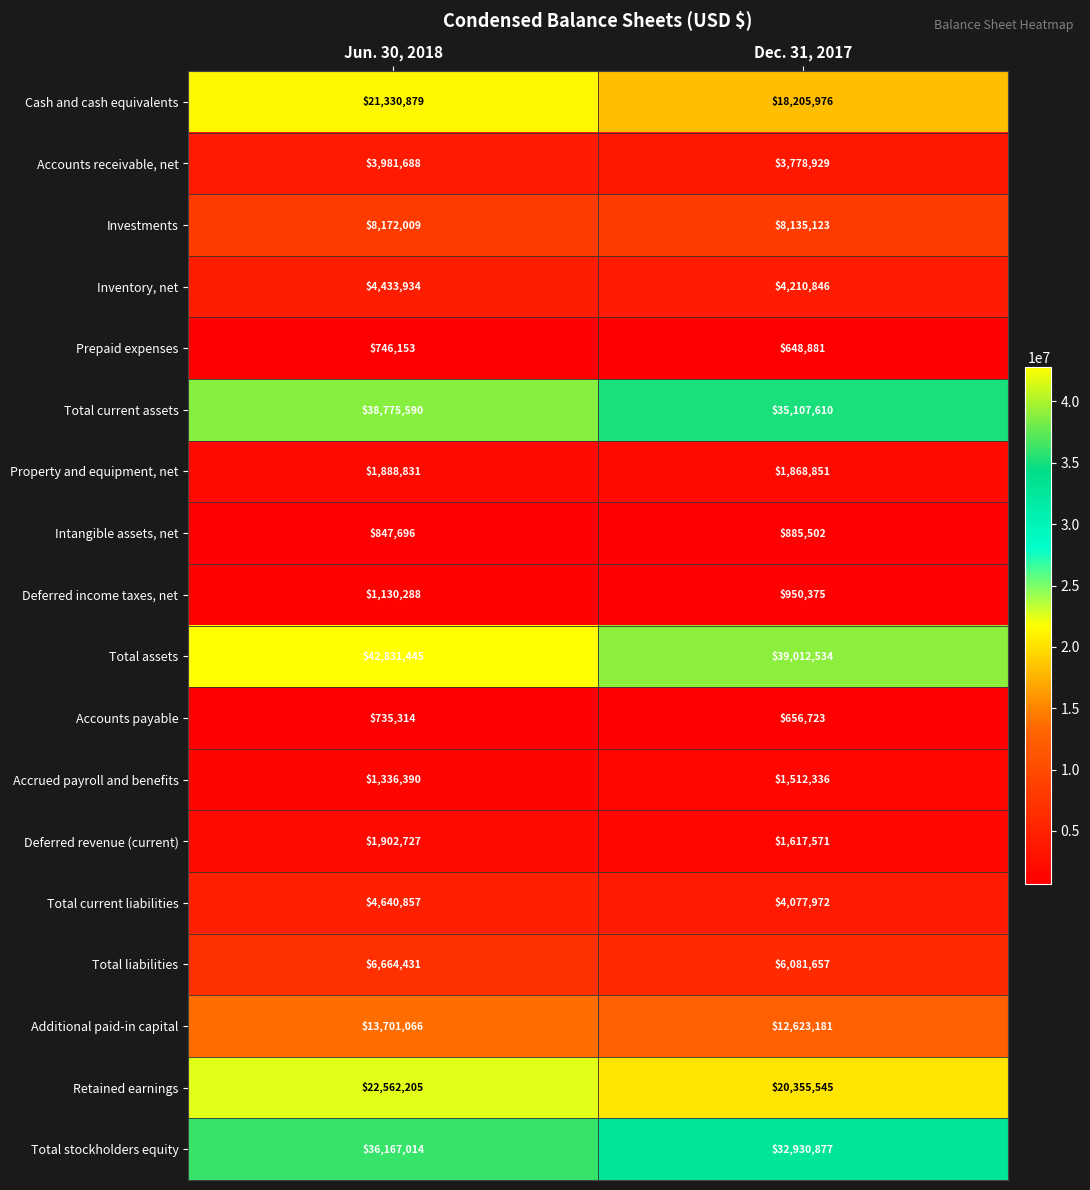

What is the sum of the Total current assets values at Jun. 30, 2018 and Dec. 31, 2017?

73883200